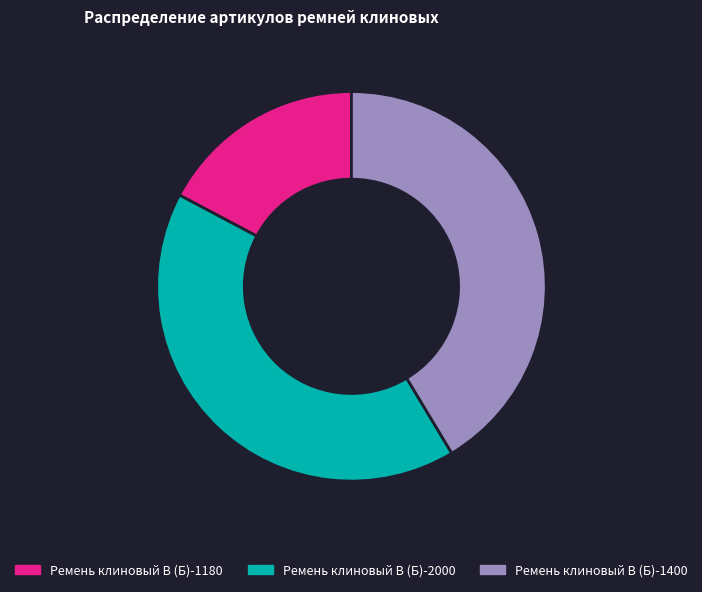

True or false: Ремень клиновый В (Б)-1400 accounts for 41% of the total.

True